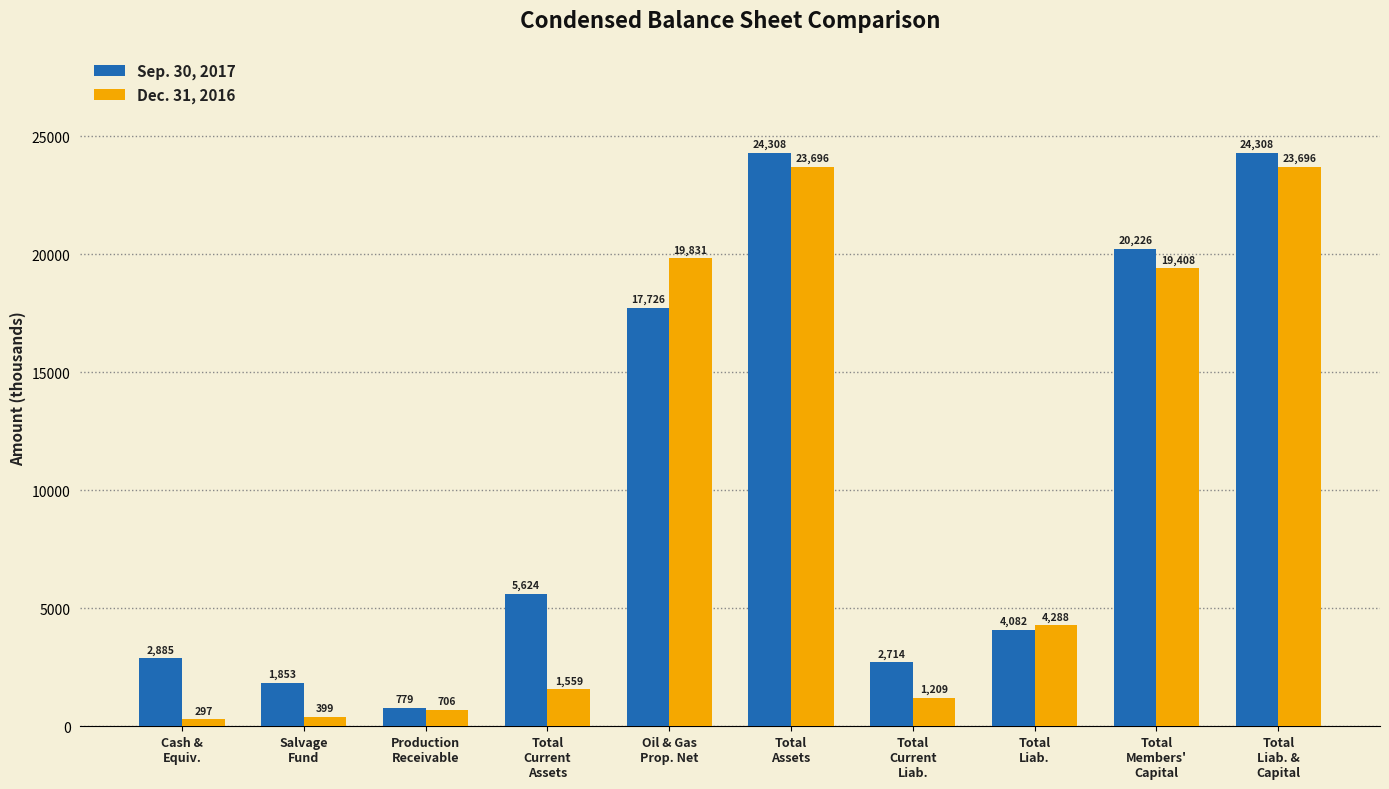

Is it true that Dec. 31, 2016 equals 4288 at Total
Liab.?

True